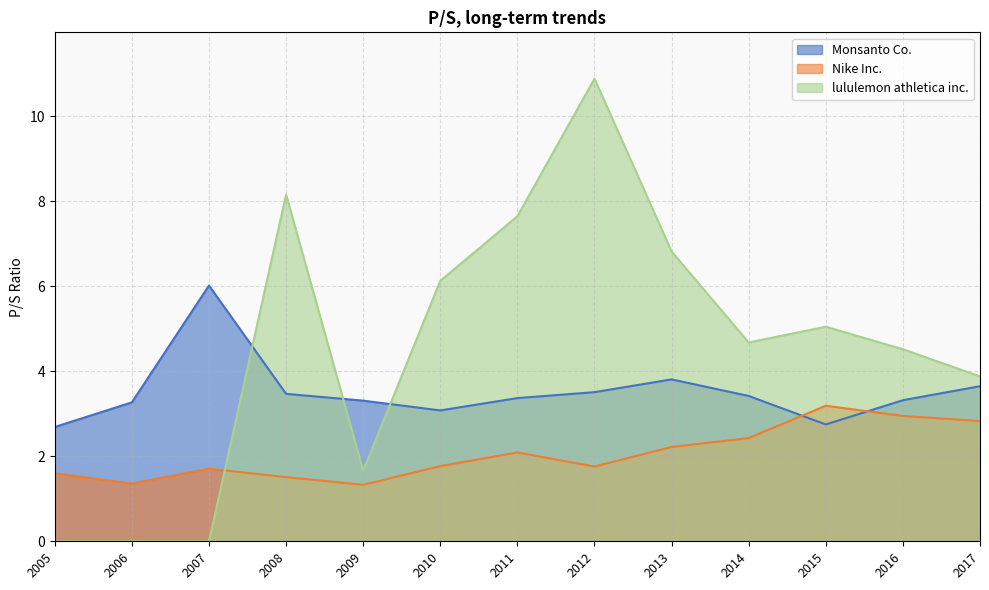

Read the lululemon athletica inc. value at 2015.

5.0